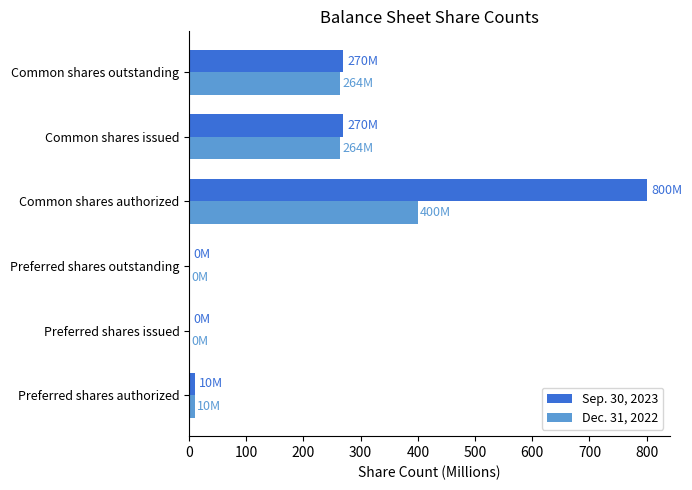

Which series has the largest total across all categories?

Sep. 30, 2023